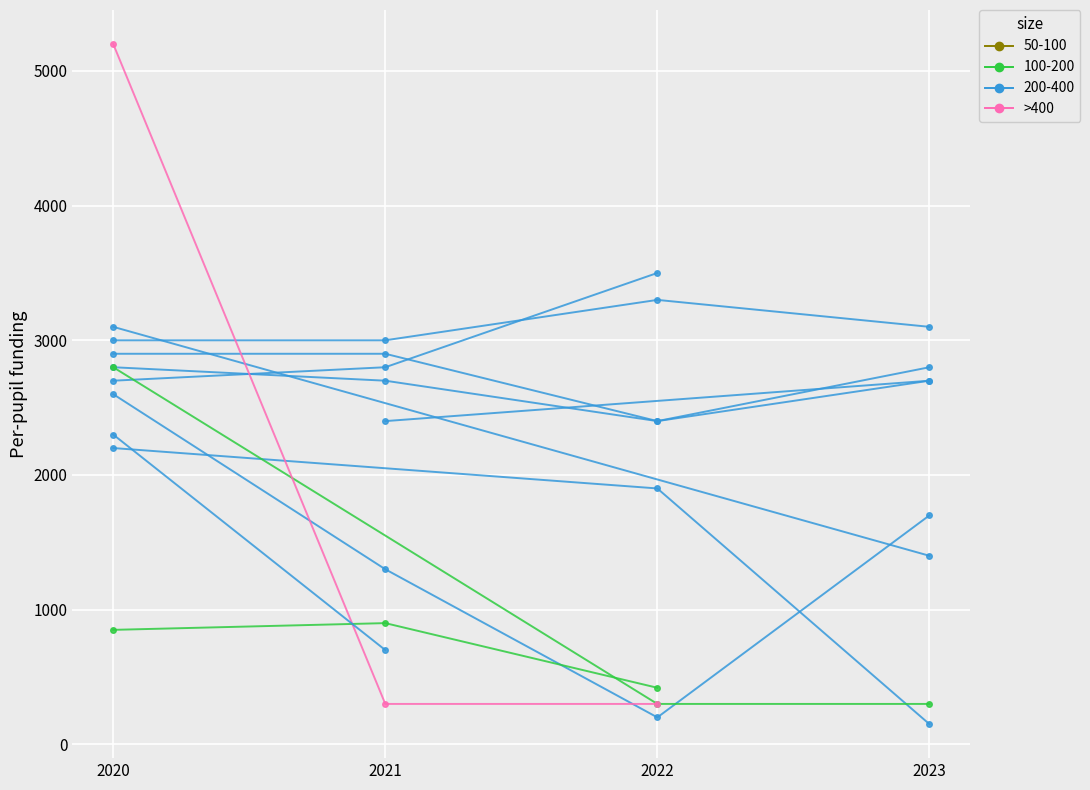

Rank the categories by value from lowest to highest.

2021, 2022, 2020